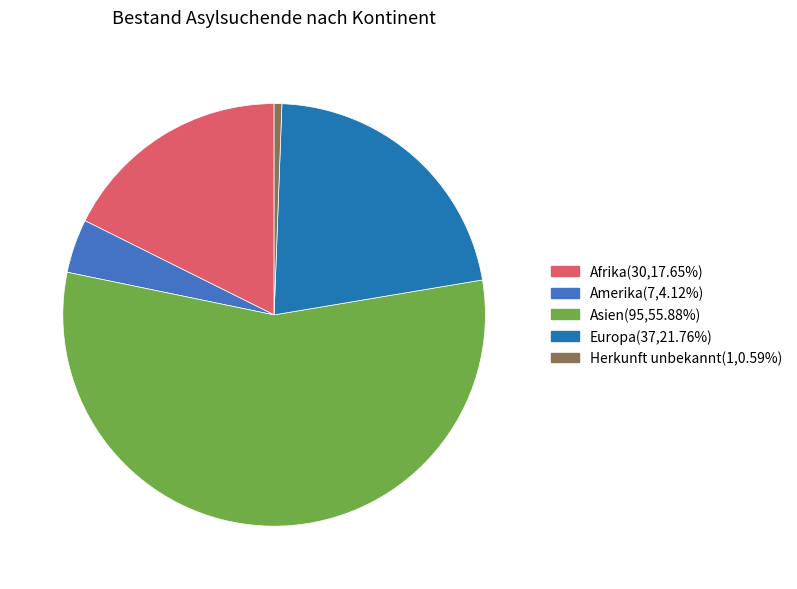

Approximately how many times larger is the value at Afrika compared to Europa?

0.8